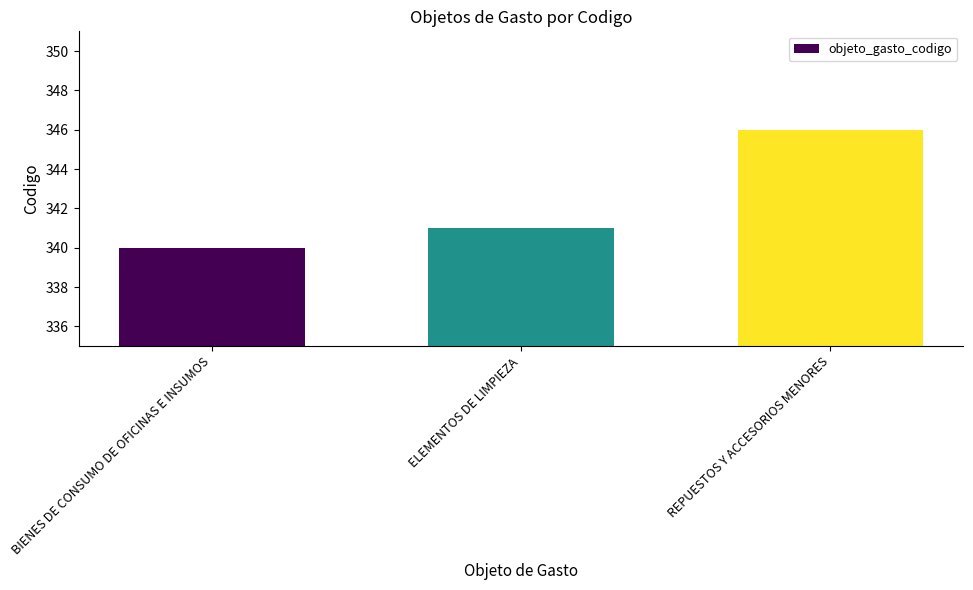

The value at REPUESTOS Y ACCESORIOS MENORES is 346. True or false?

True